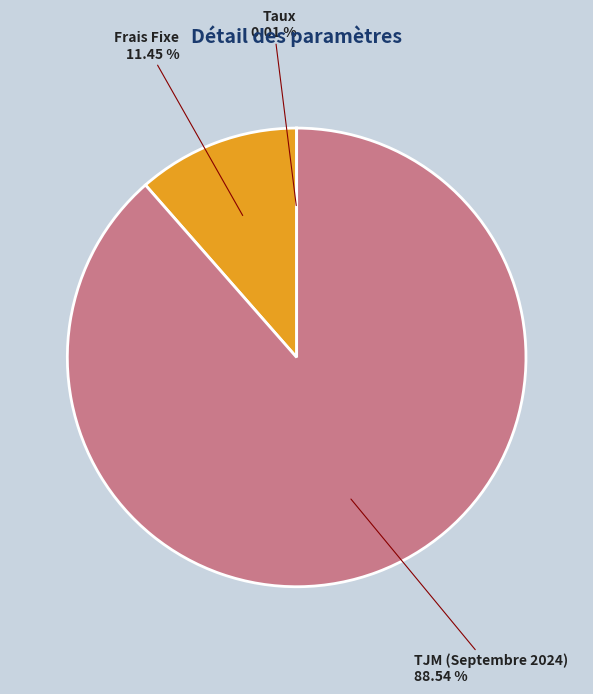

Which has a higher value, Frais Fixe or TJM (Septembre 2024)?

TJM (Septembre 2024)